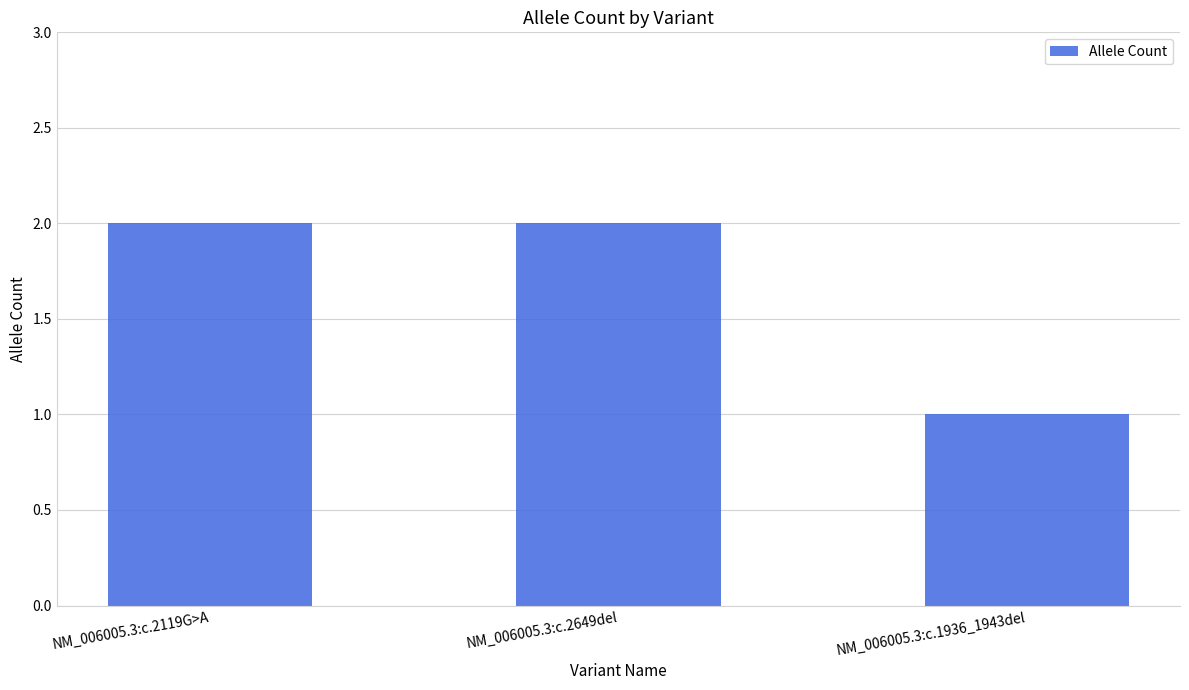

How many distinct data groups are displayed?

1